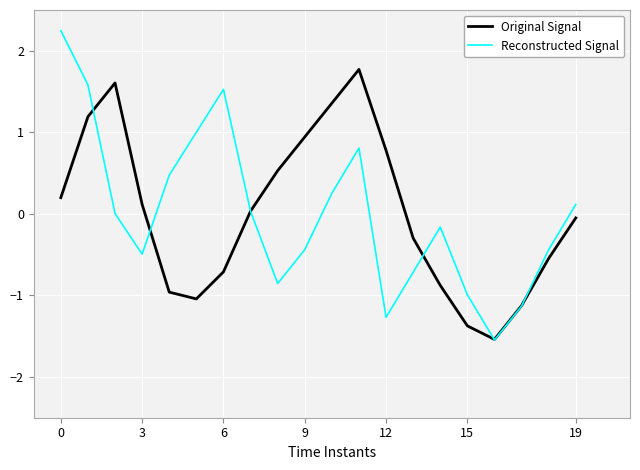

What is the maximum value for Original Signal?

1.8